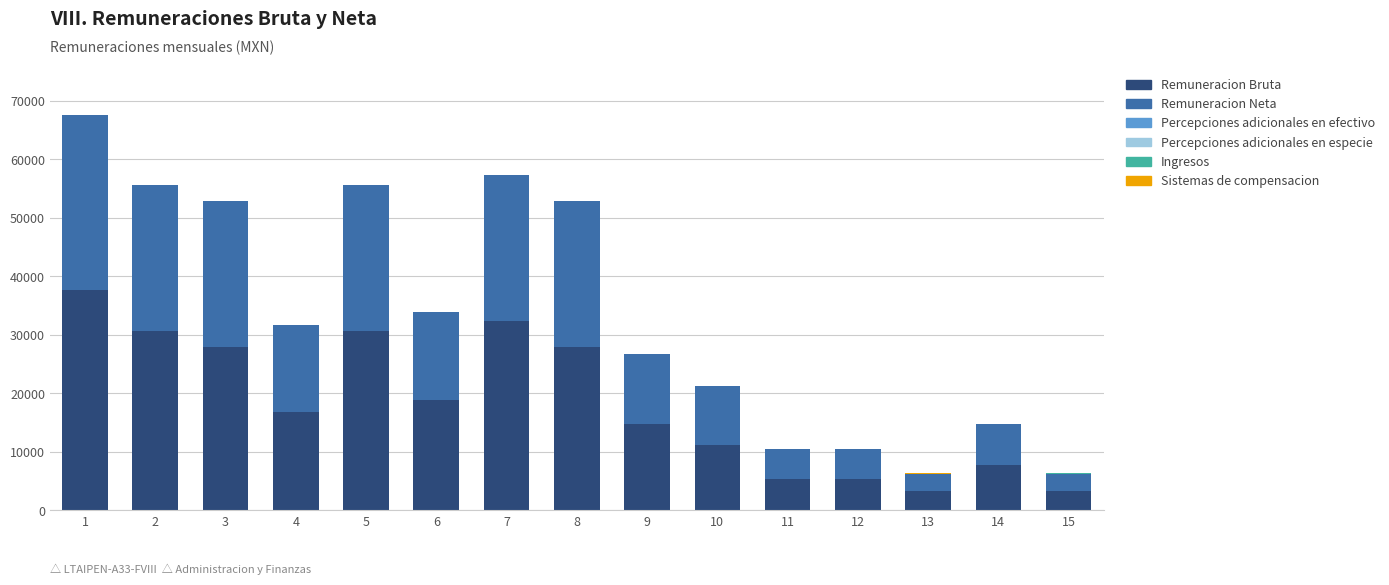

What is the highest value of the Remuneracion Bruta series?

37601.3